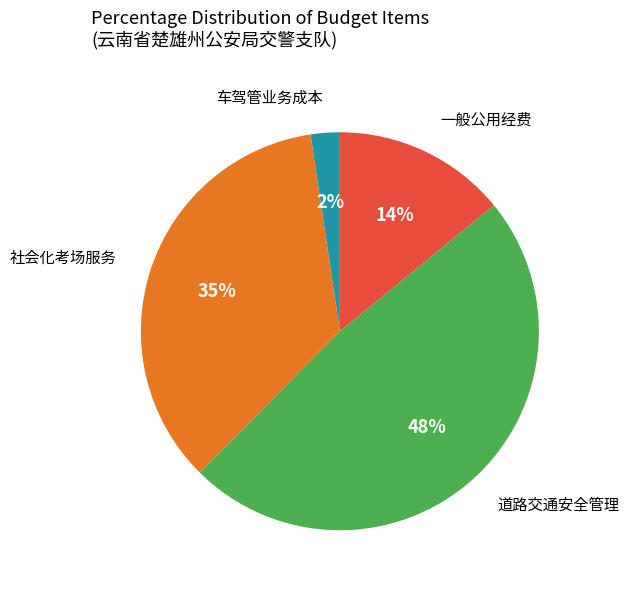

To the nearest percent, what is the difference between the largest and smallest slice percentages?

46%